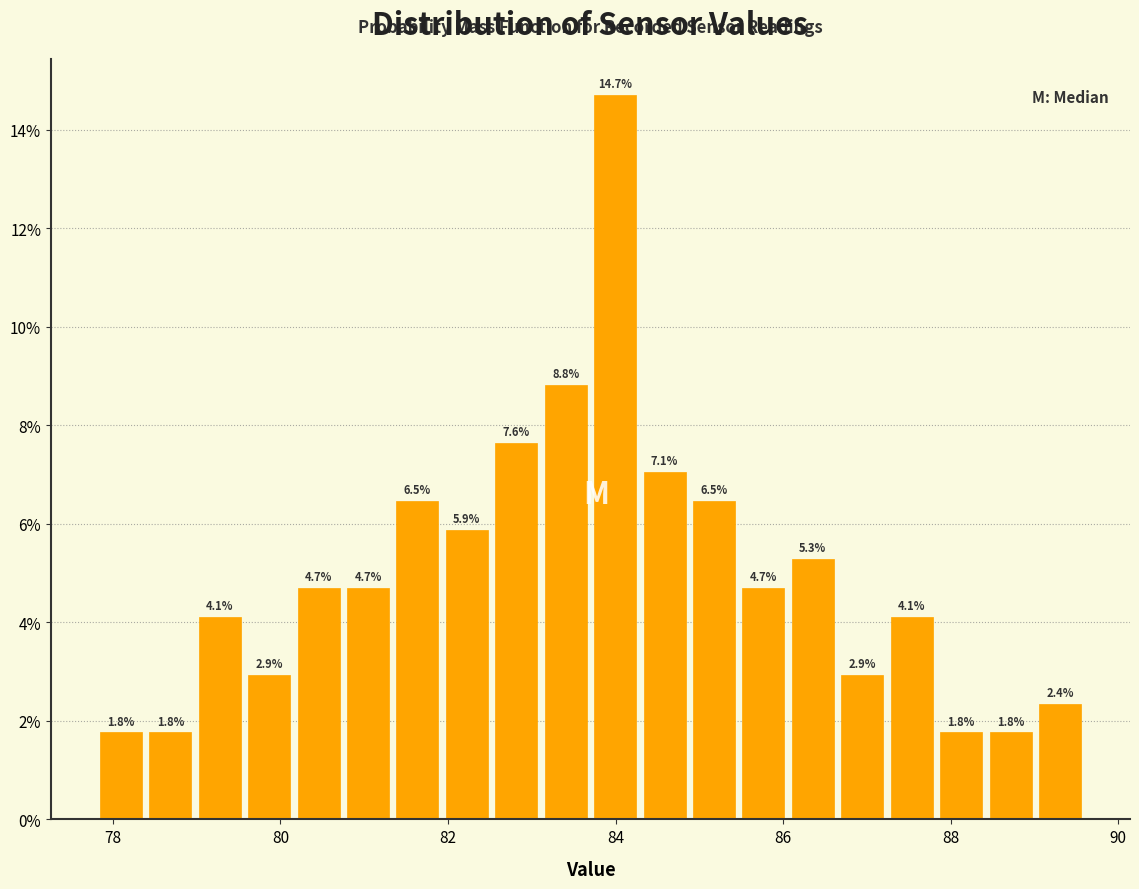

Read against the x-axis, roughly where is the centre of the tallest bar?

84.0